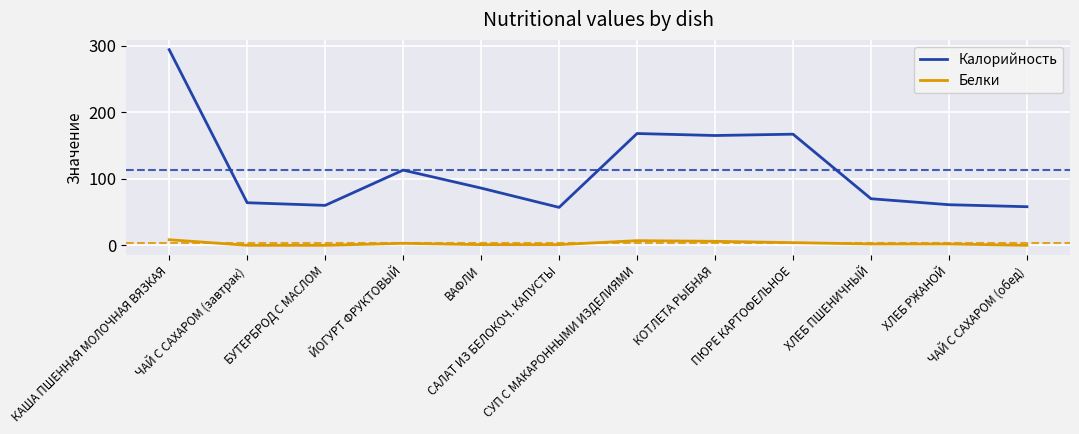

What is the maximum value shown in the chart?

294.0